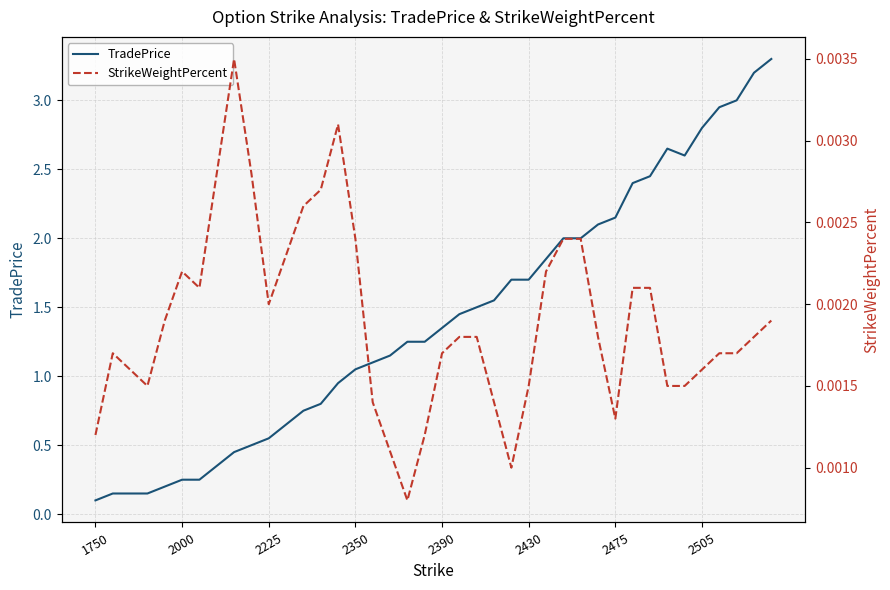

At which label does TradePrice first exceed 1?

2350